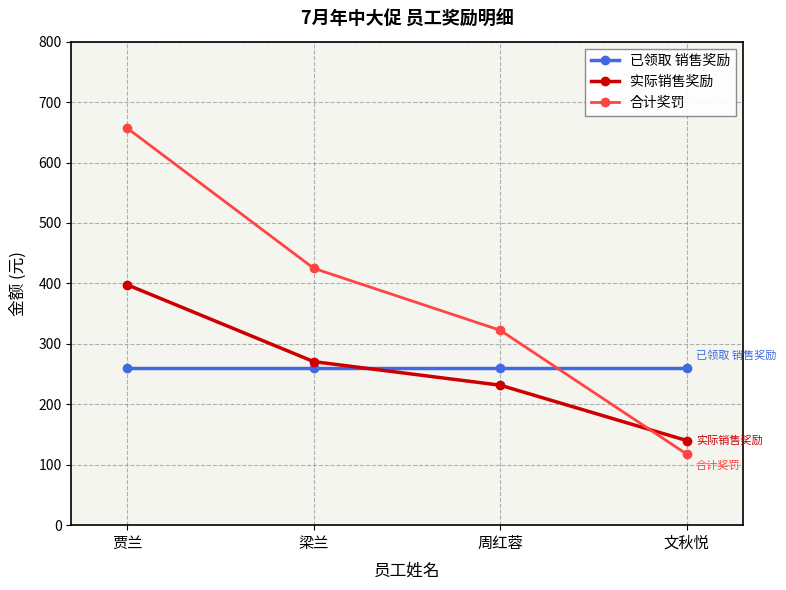

Read the 已领取 销售奖励 value at 贾兰.

260.0